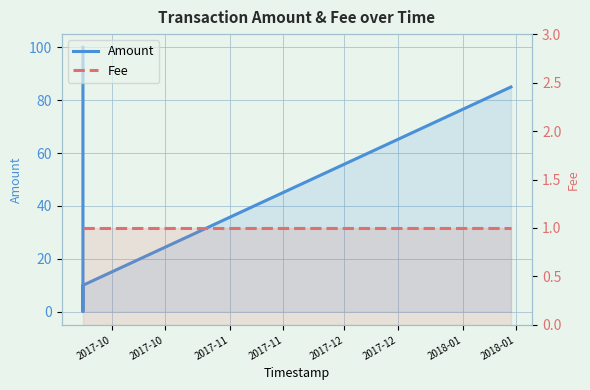

Where is Amount nearest to the value 50?

2017-12